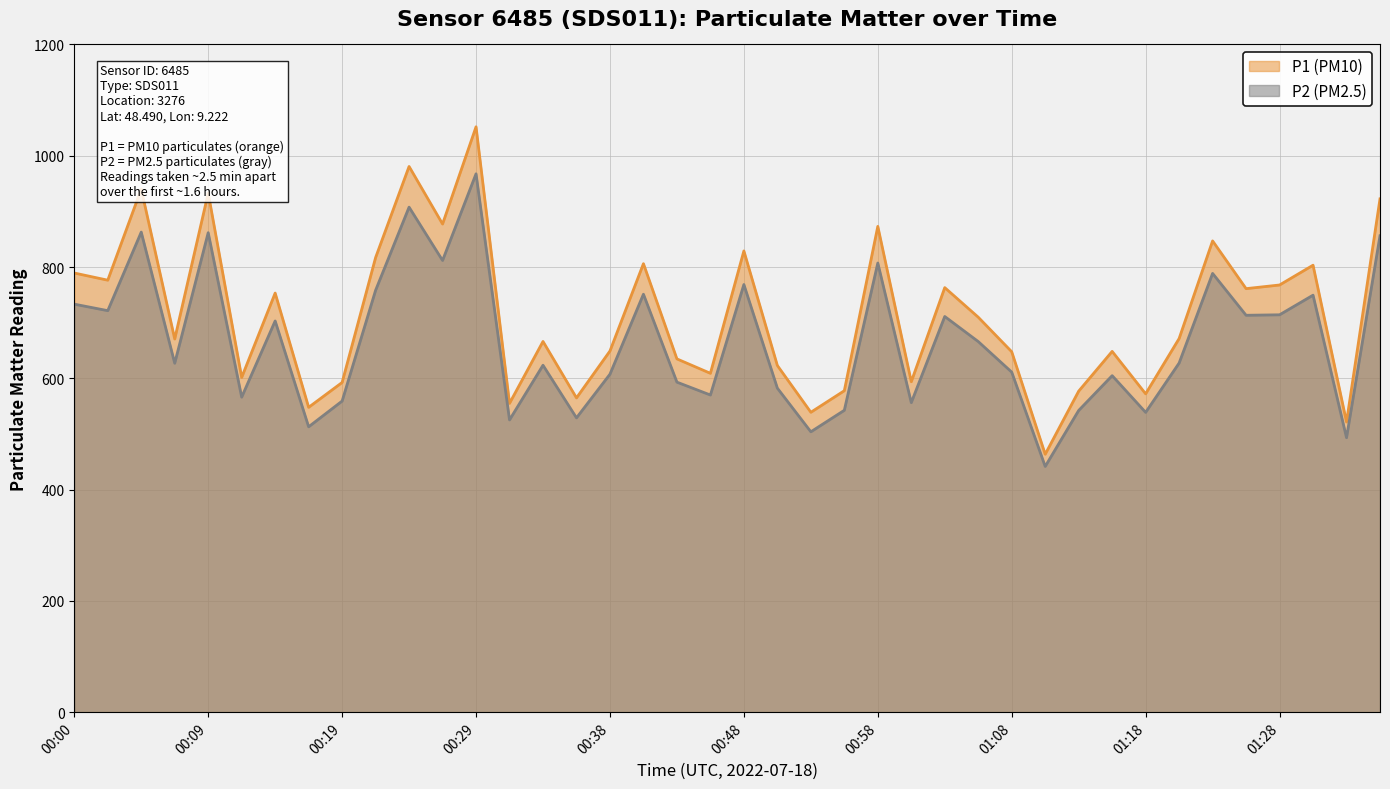

What is the average value of the P1 series?

713.2